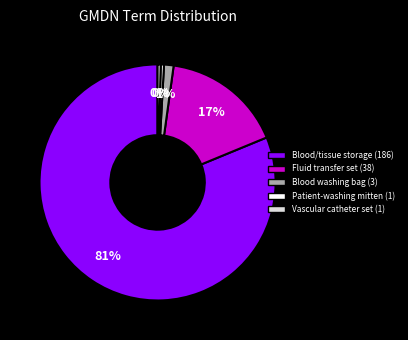

Is there any slice that represents more than half of the pie?

Yes